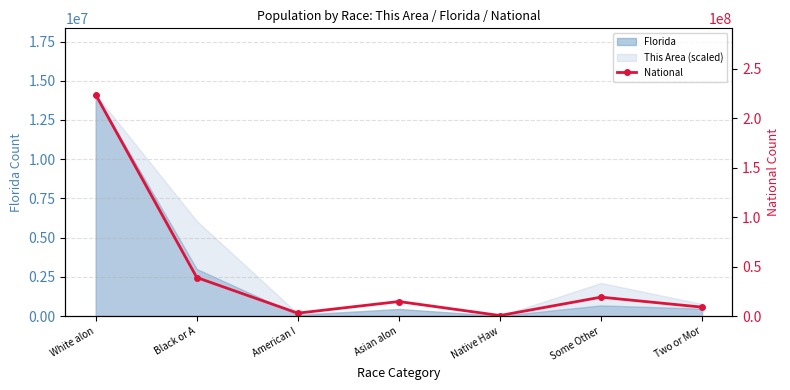

Reading left to right, what are all the values shown in this chart?

White alon=223553265	Black or A=38929319	American I=2932248	Asian alon=14674252	Native Haw=540013	Some Other=19107368	Two or Mor=9009073